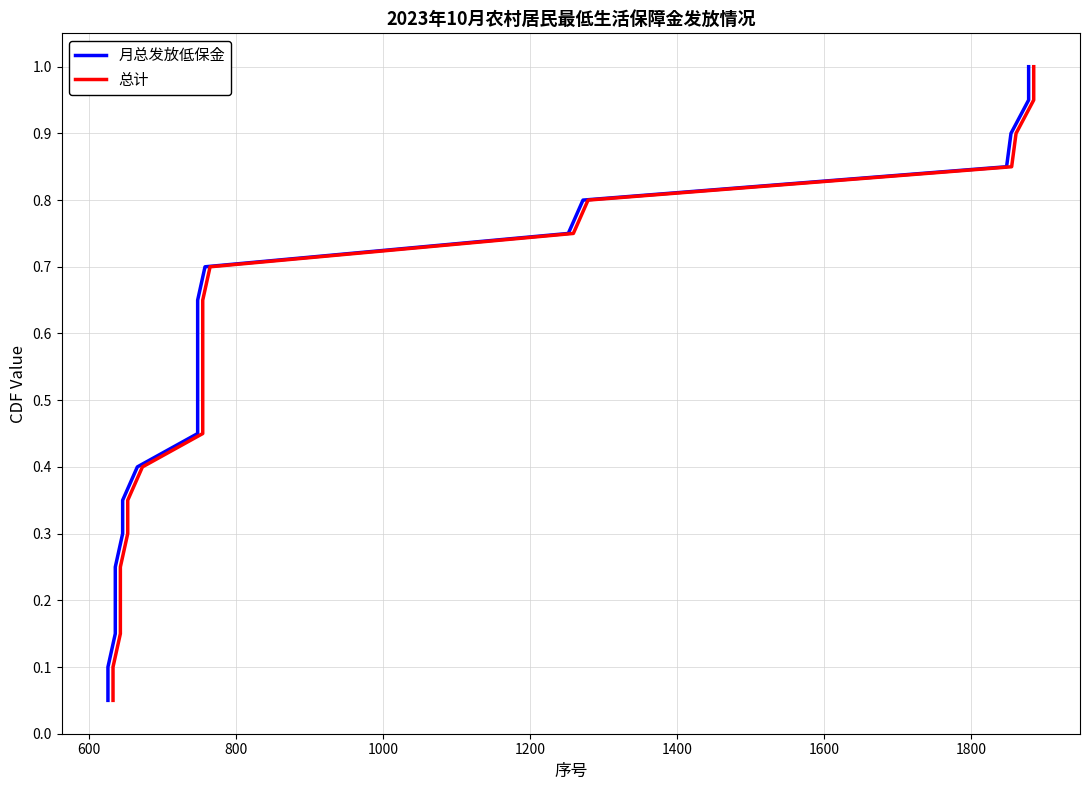

True or false: 月总发放低保金 and 总计 intersect in this chart.

False